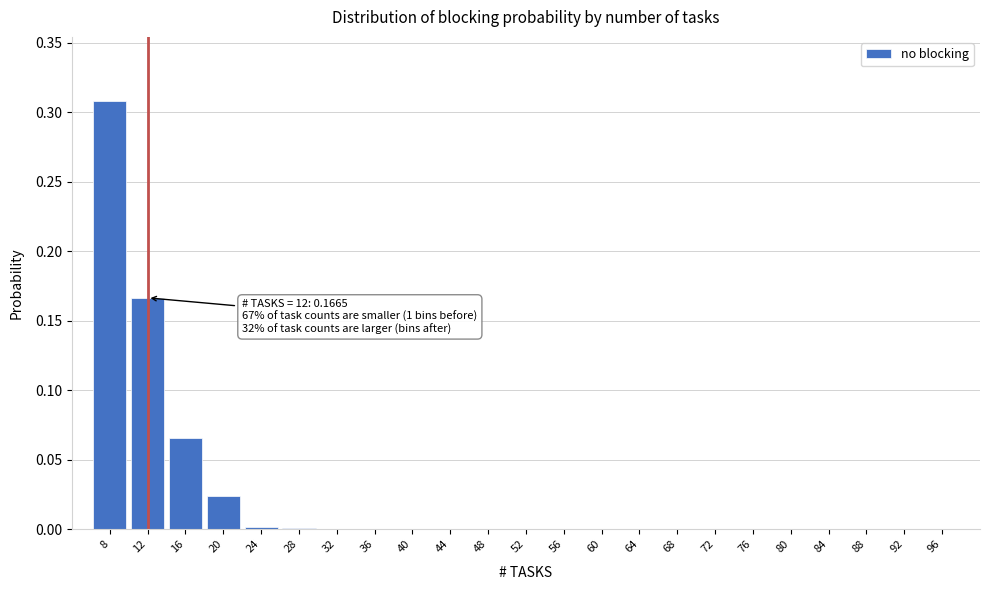

Which label corresponds to the largest value in the chart?

8